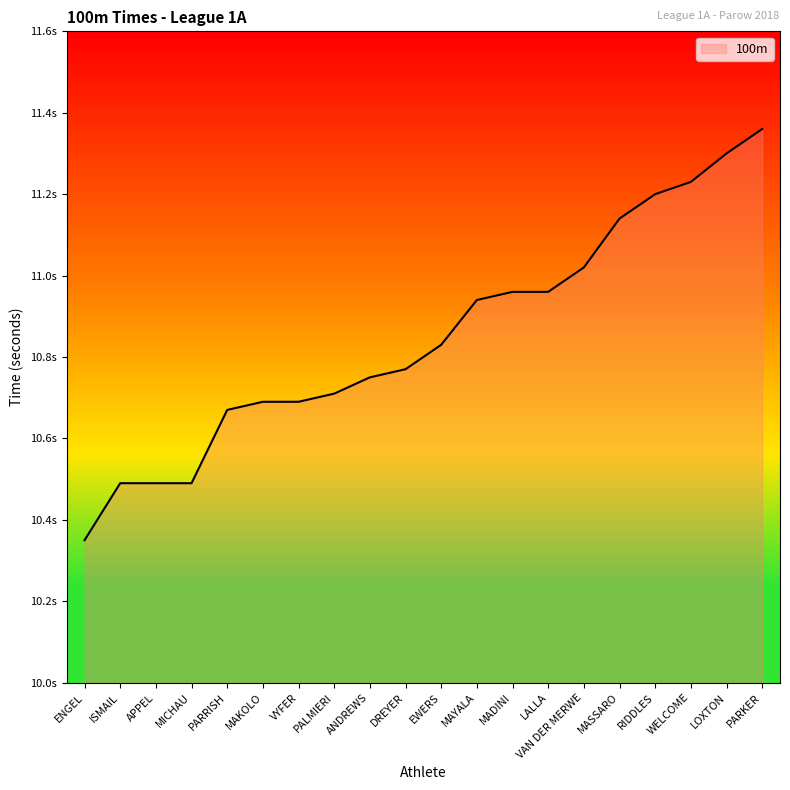

What is the minimum value shown in the chart?

10.3